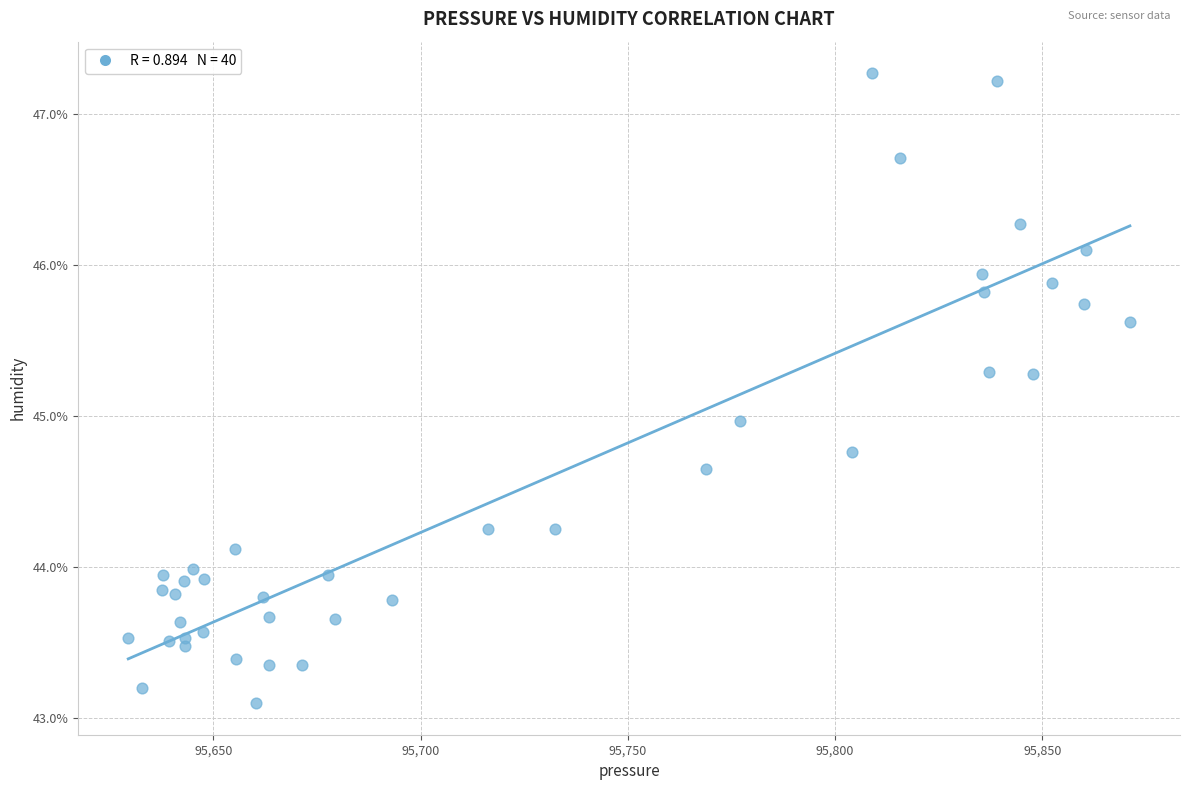

How many data points are displayed?

40